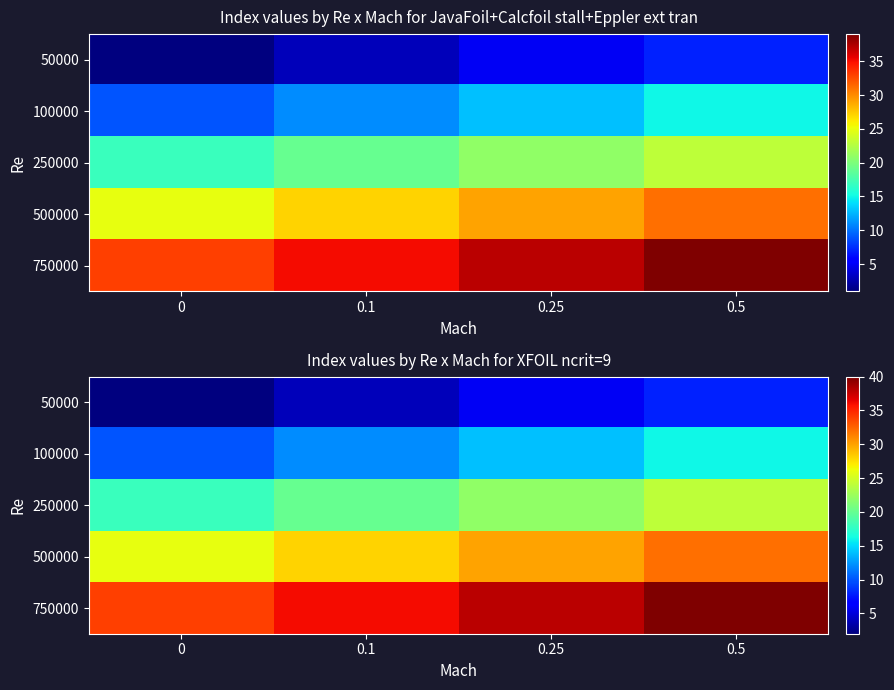

The 750000 series shows 22 at 0.1. True or false?

False